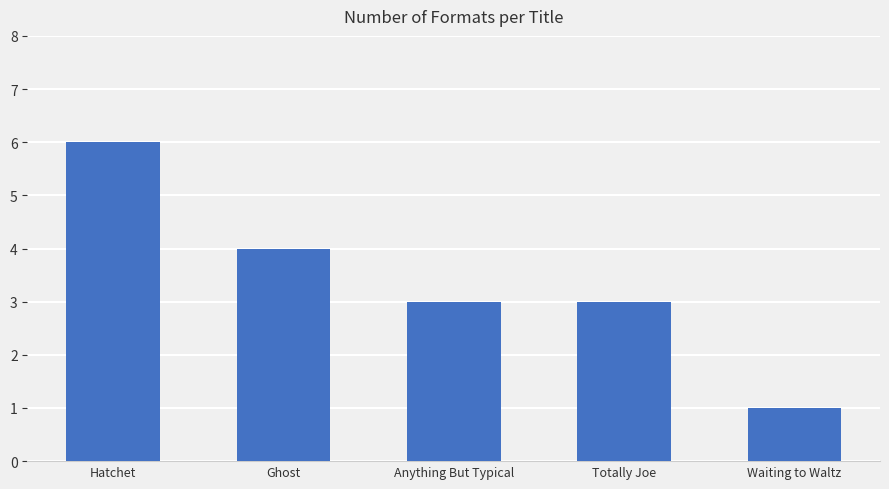

True or false: the data shows 4 at Ghost.

True